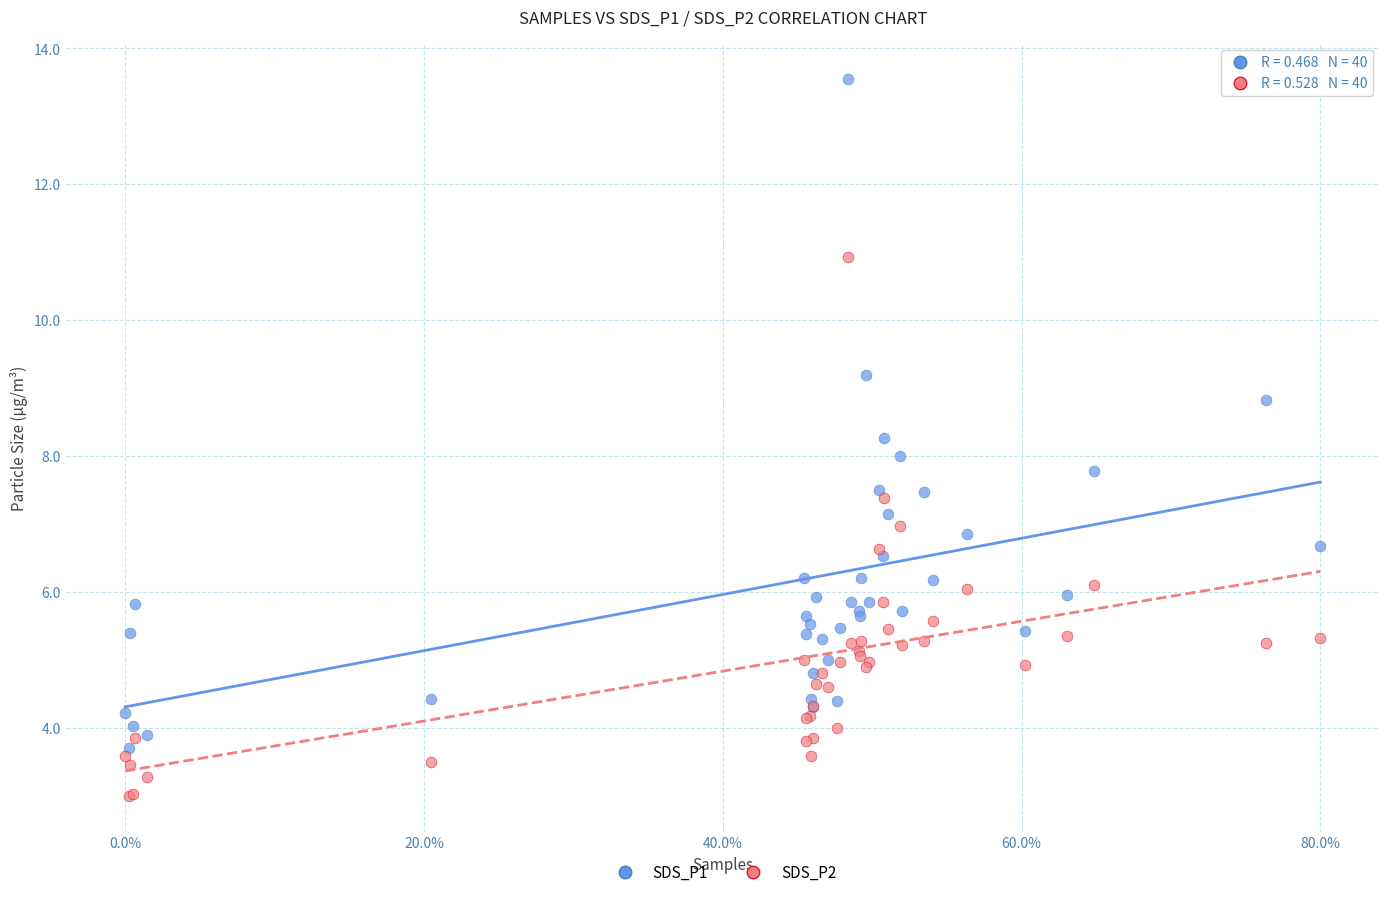

Which series reaches the maximum Y coordinate?

SDS_P1